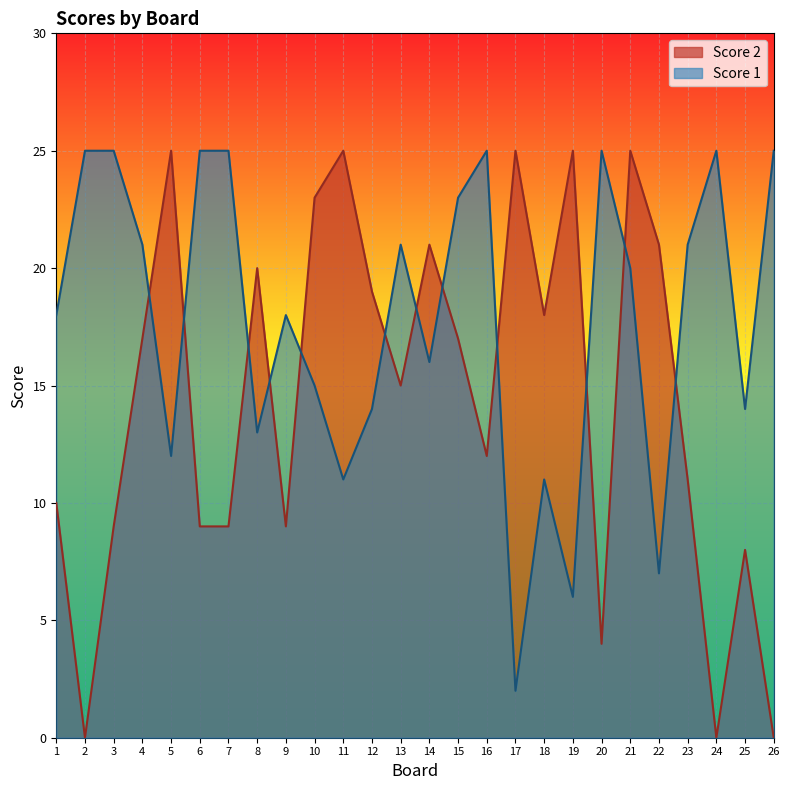

True or false: Score 2 has more than 1 interior local peaks.

True